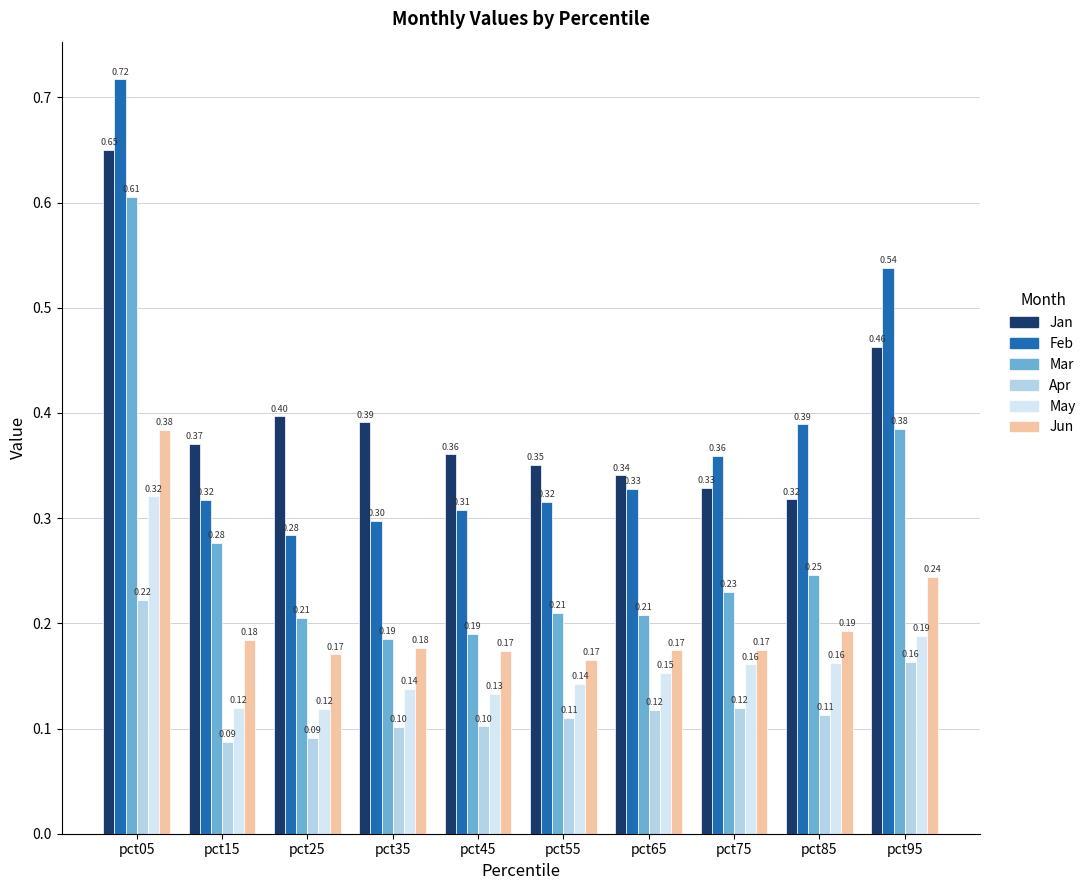

True or false: Feb has a value of 0.4 at pct75.

True